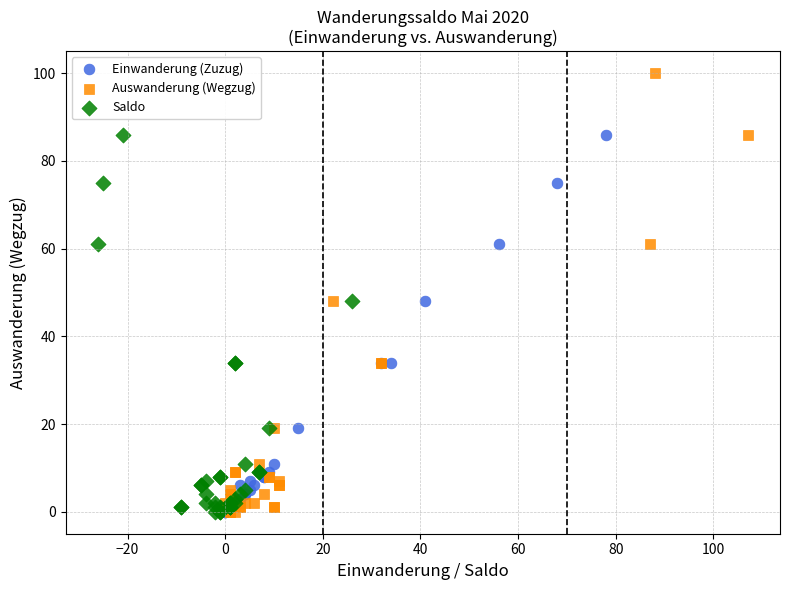

Which series has the largest Y range (max minus min)?

Auswanderung (Wegzug)